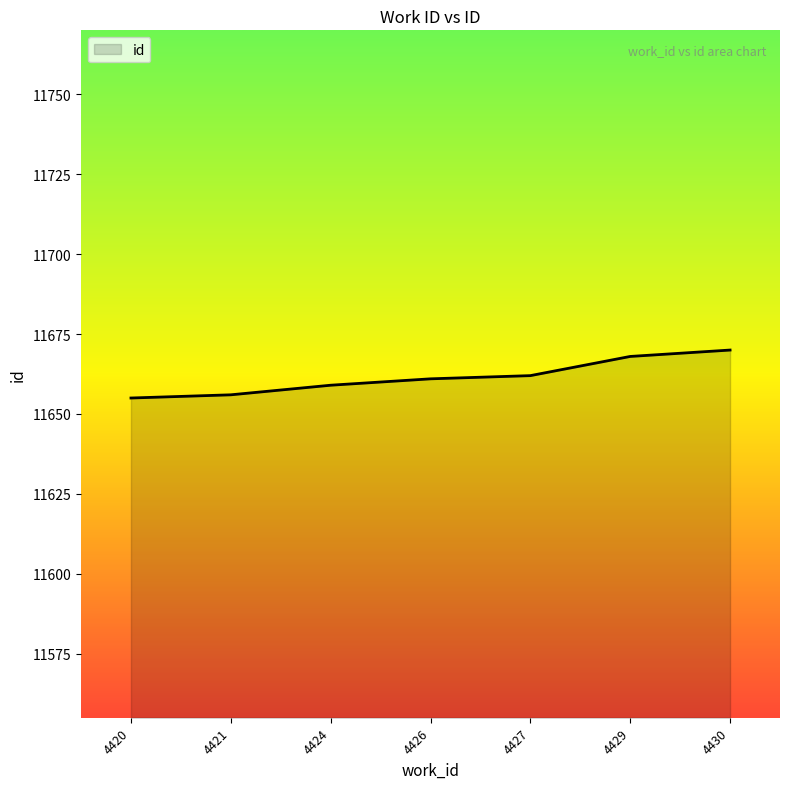

What is the maximum value shown in the chart?

11670